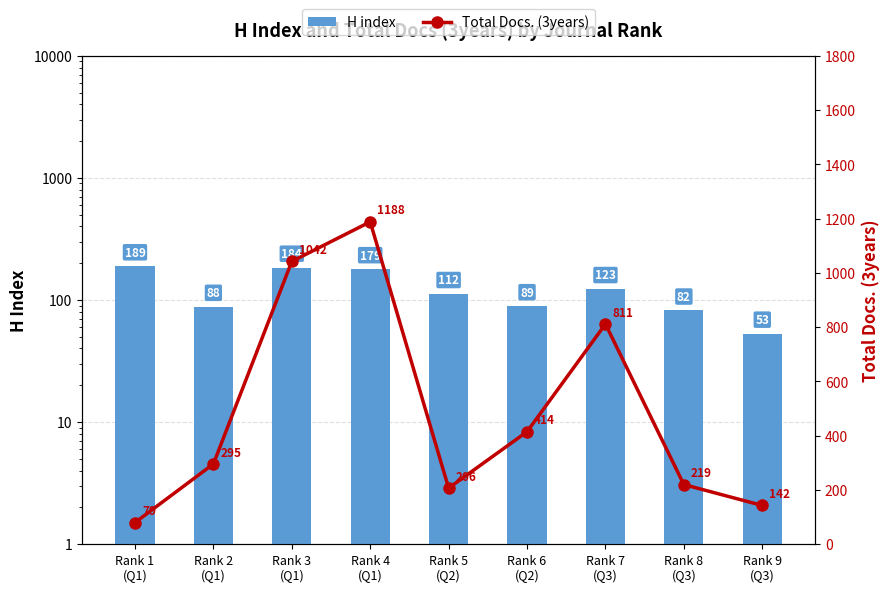

Reading left to right, transcribe all the data shown in this chart.

H index: 189	88	184	179	112	89	123	82	53
Total Docs. (3years): 79	295	1042	1188	206	414	811	219	142